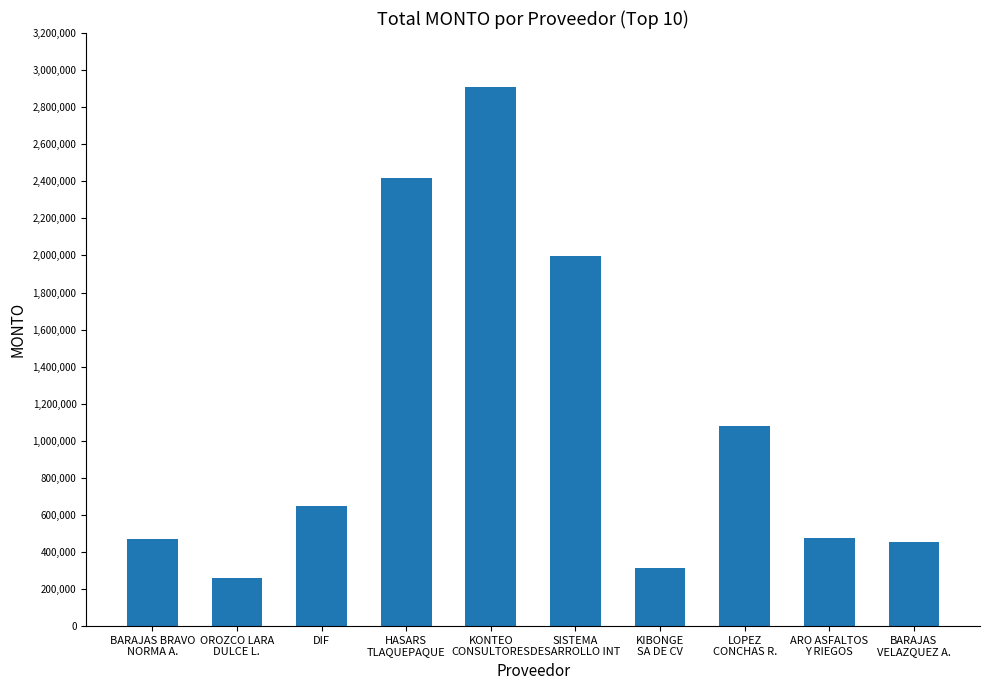

True or false: the data shows 473671.4 at ARO ASFALTOS
Y RIEGOS.

True